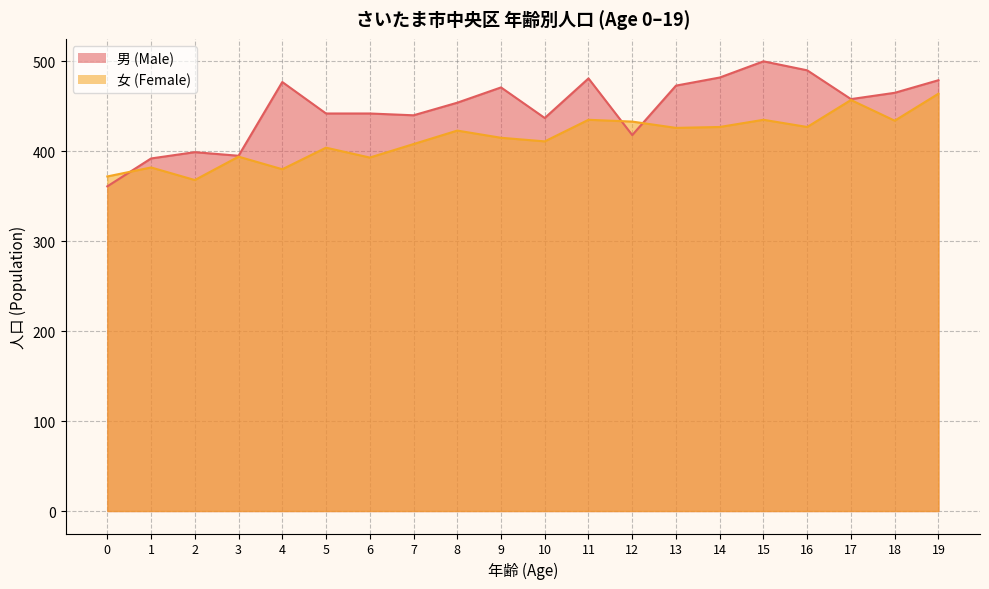

Rank the series by their average value, from highest to lowest.

男 (Male), 女 (Female)